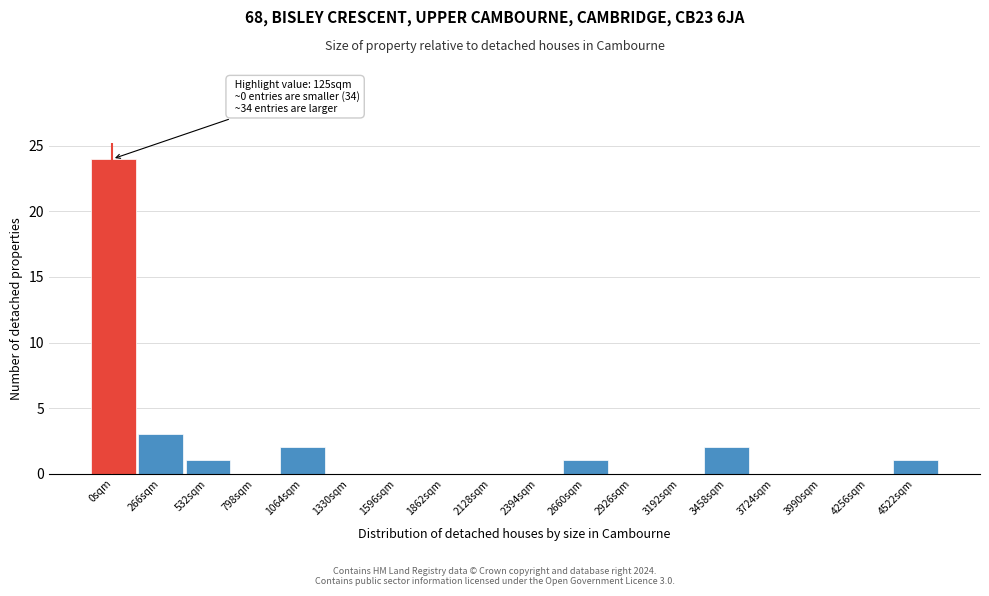

Reading left to right, what are all the values shown in this chart?

0sqm=24	266sqm=3	532sqm=1	798sqm=0	1064sqm=2	1330sqm=0	1596sqm=0	1862sqm=0	2128sqm=0	2394sqm=0	2660sqm=1	2926sqm=0	3192sqm=0	3458sqm=2	3724sqm=0	3990sqm=0	4256sqm=0	4522sqm=1